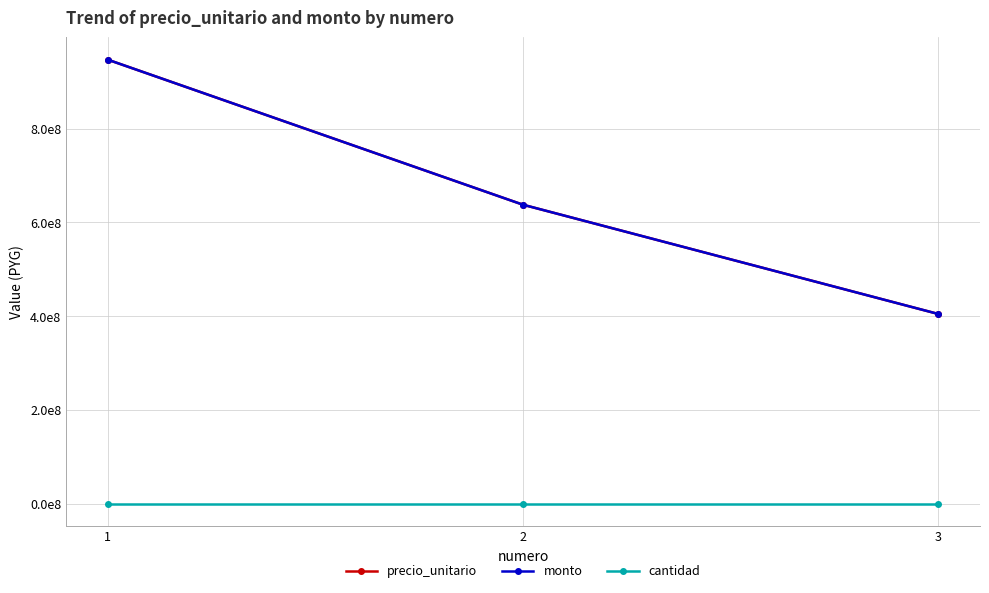

Which series has the largest total across all categories?

precio_unitario